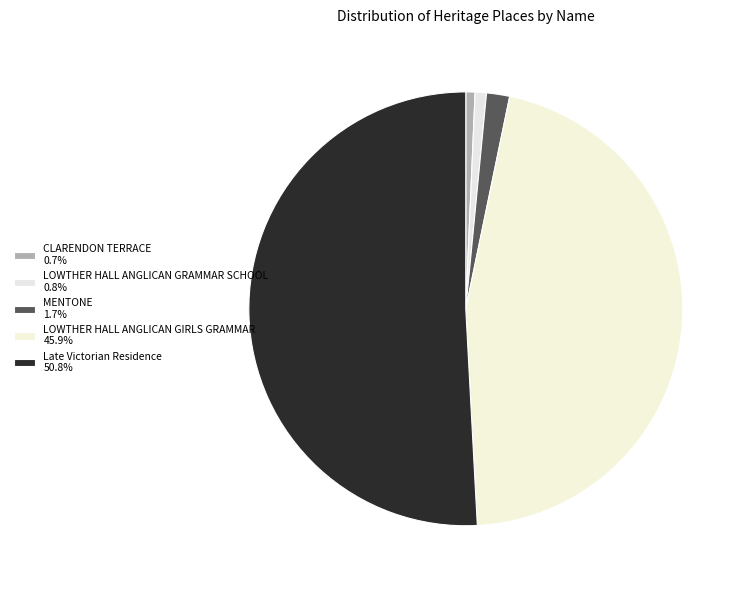

What percentage is the Late Victorian Residence slice, to the nearest percent?

51%